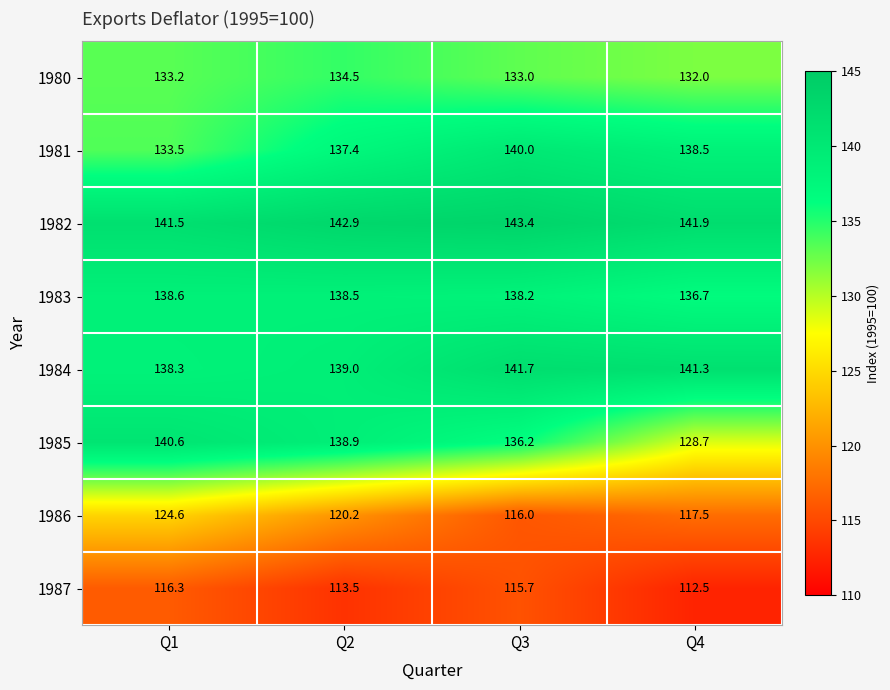

Read the 1983 value at Q1.

138.6